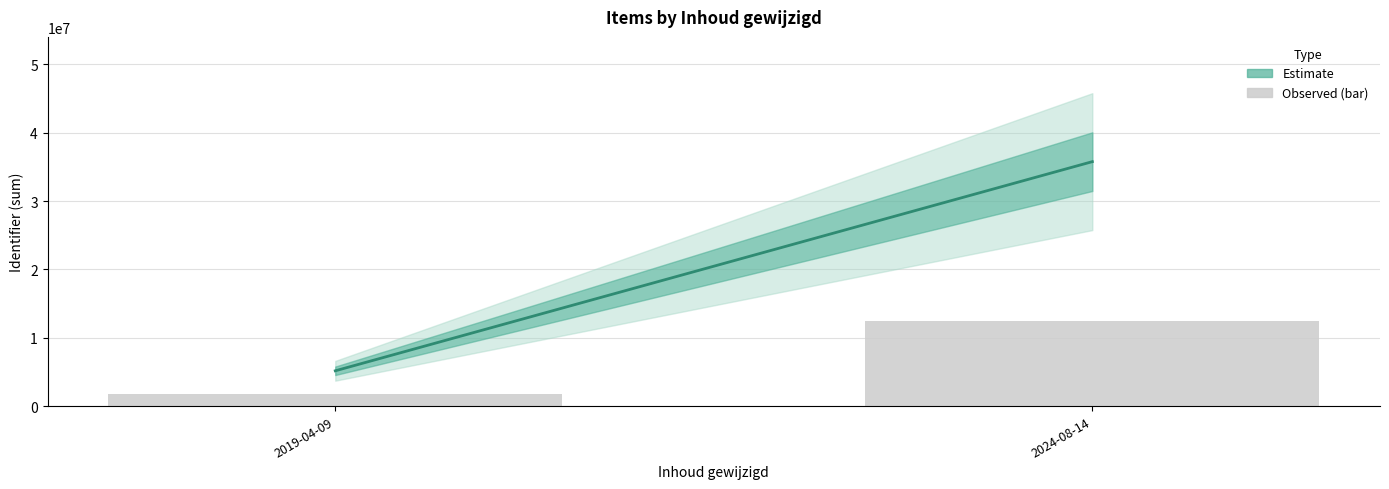

At which label is the value closest to 7165096?

2019-04-09